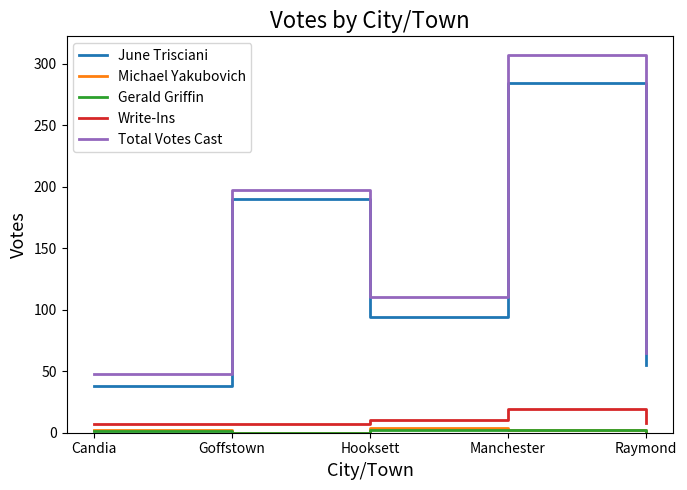

What is the difference between the maximum and minimum values in the Michael Yakubovich series?

4